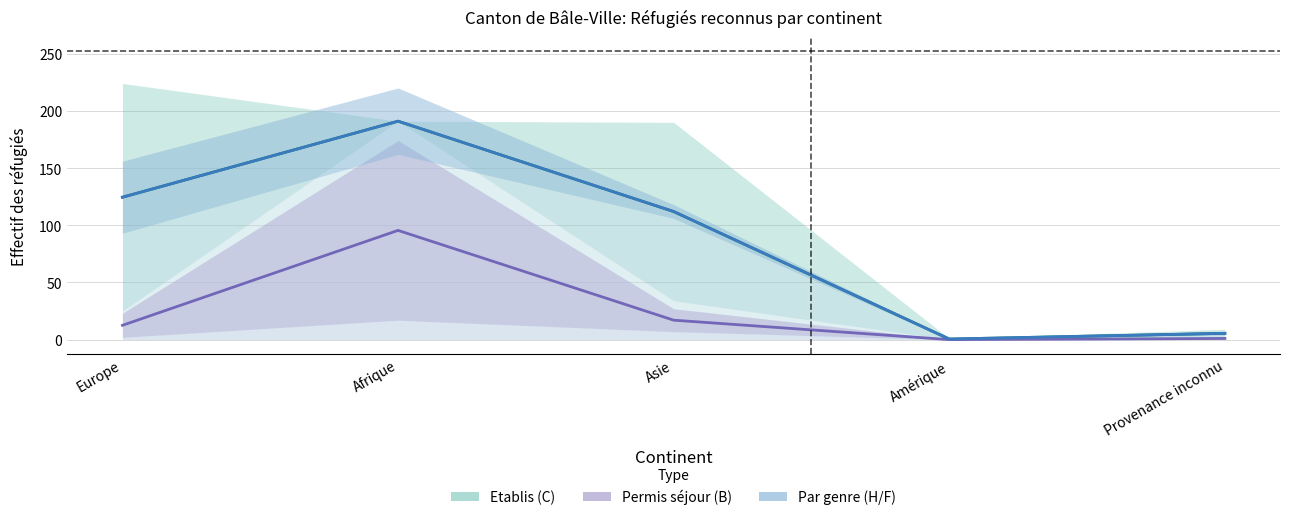

Between Provenance inconnu and Europe, which is larger?

Europe